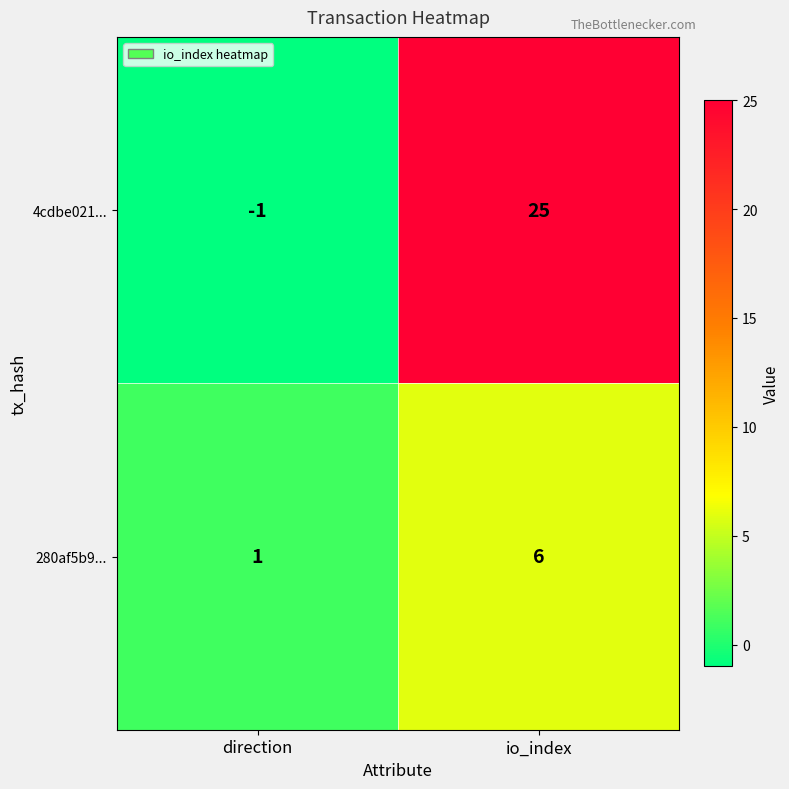

True or false: 280af5b9... has a value of 6 at io_index.

True